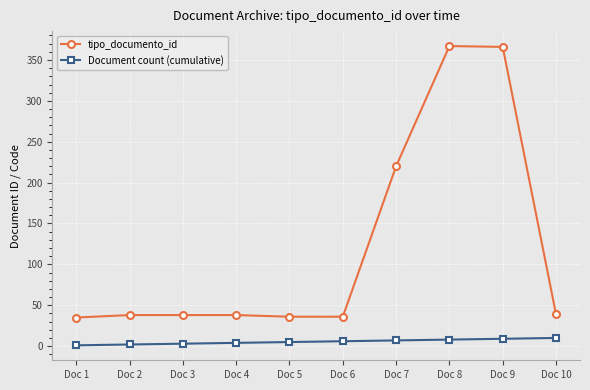

The value of tipo_documento_id at Doc 8 is 367. True or false?

True